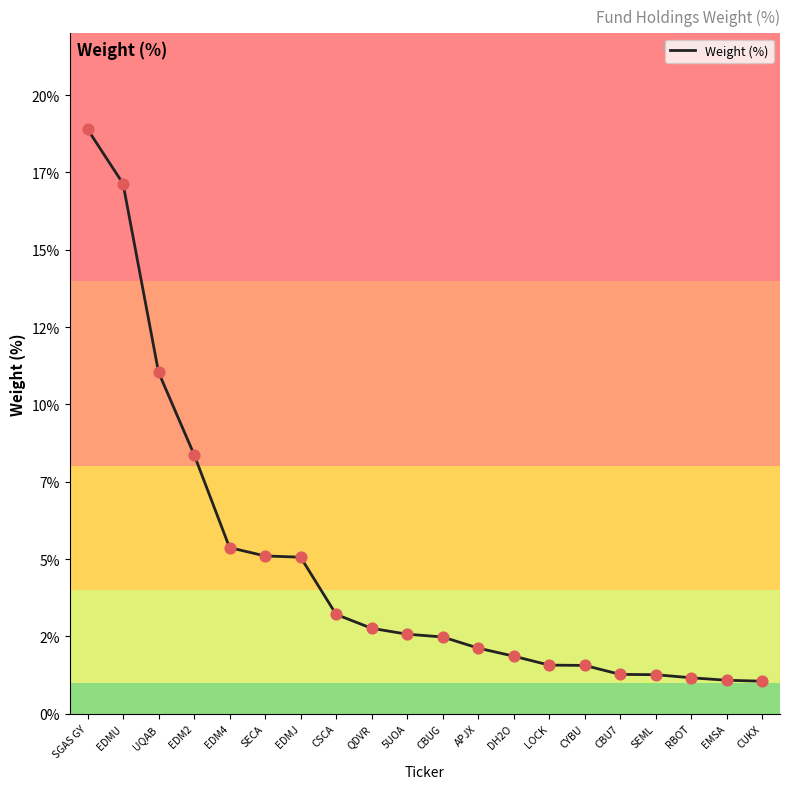

Which has a higher value, EDMJ or CSCA?

EDMJ